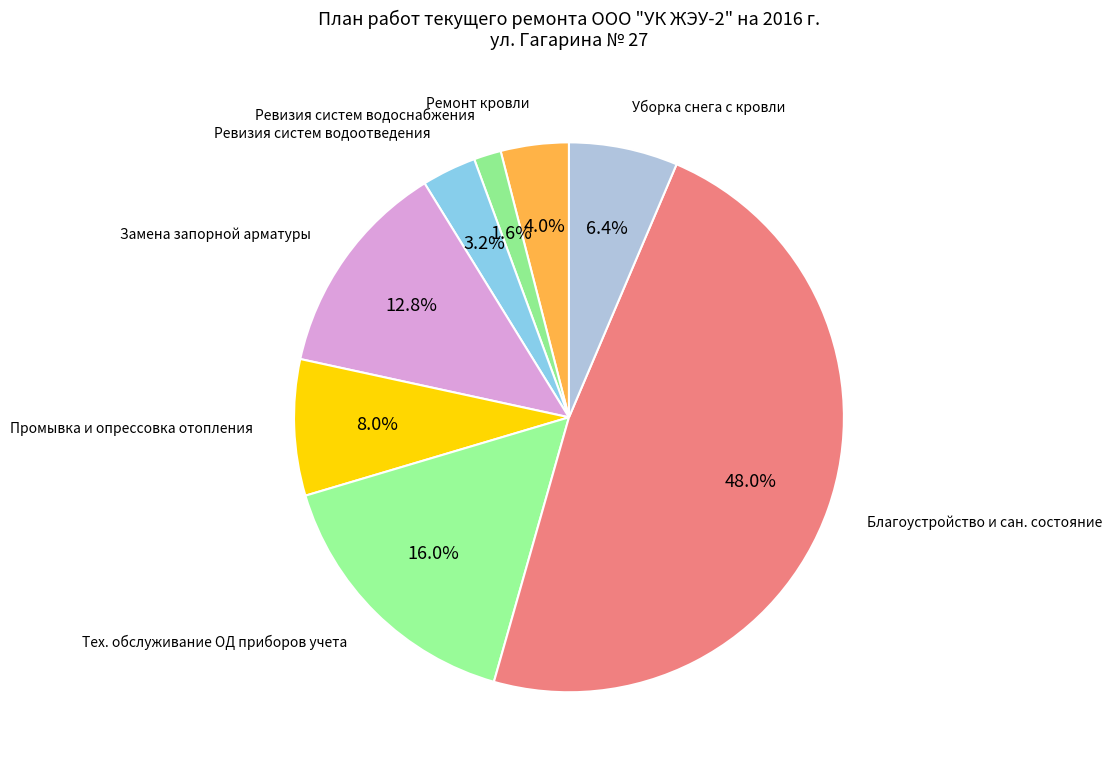

How many slices are in this pie chart?

8